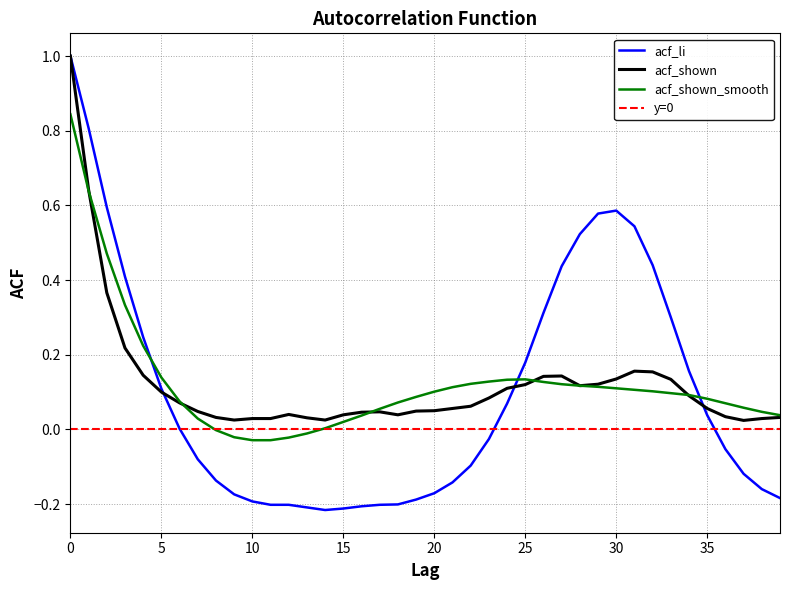

What is the total value across all series at 5?

0.3